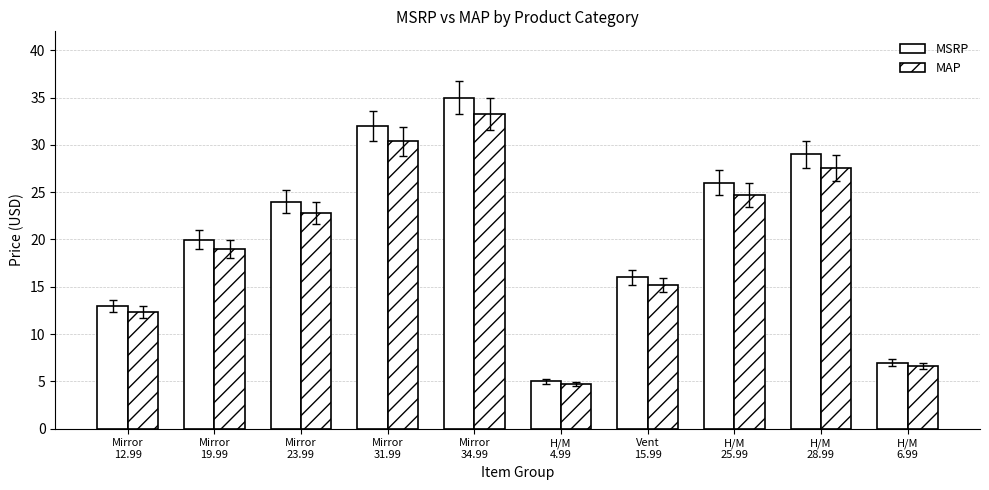

Does the chart contain stacked bars?

No